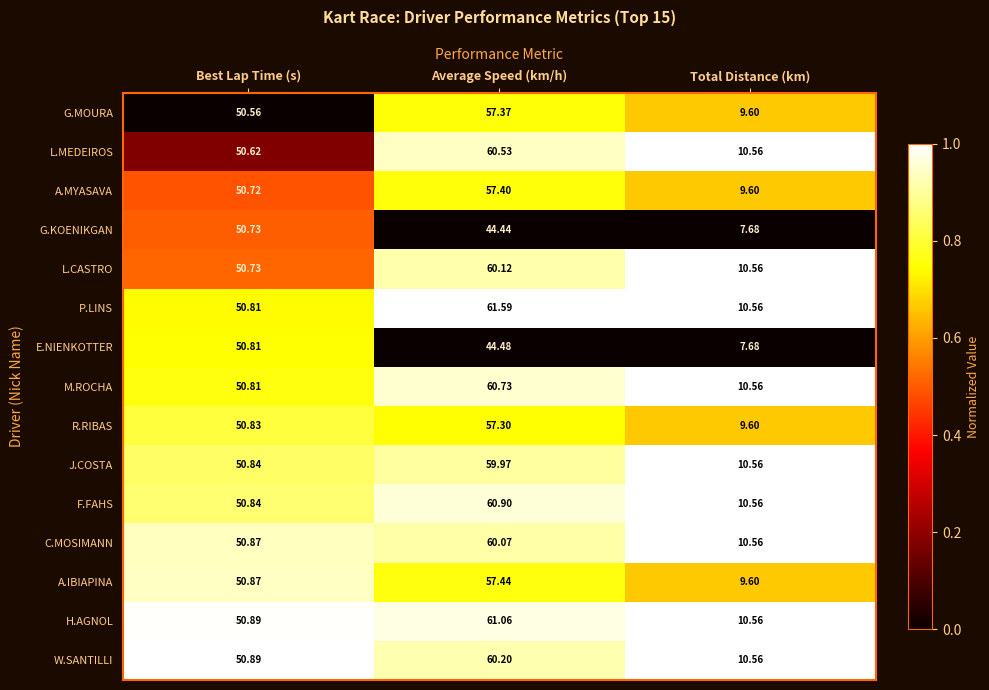

Which series changed the most between Best Lap Time (s) and Average Speed (km/h)?

P.LINS